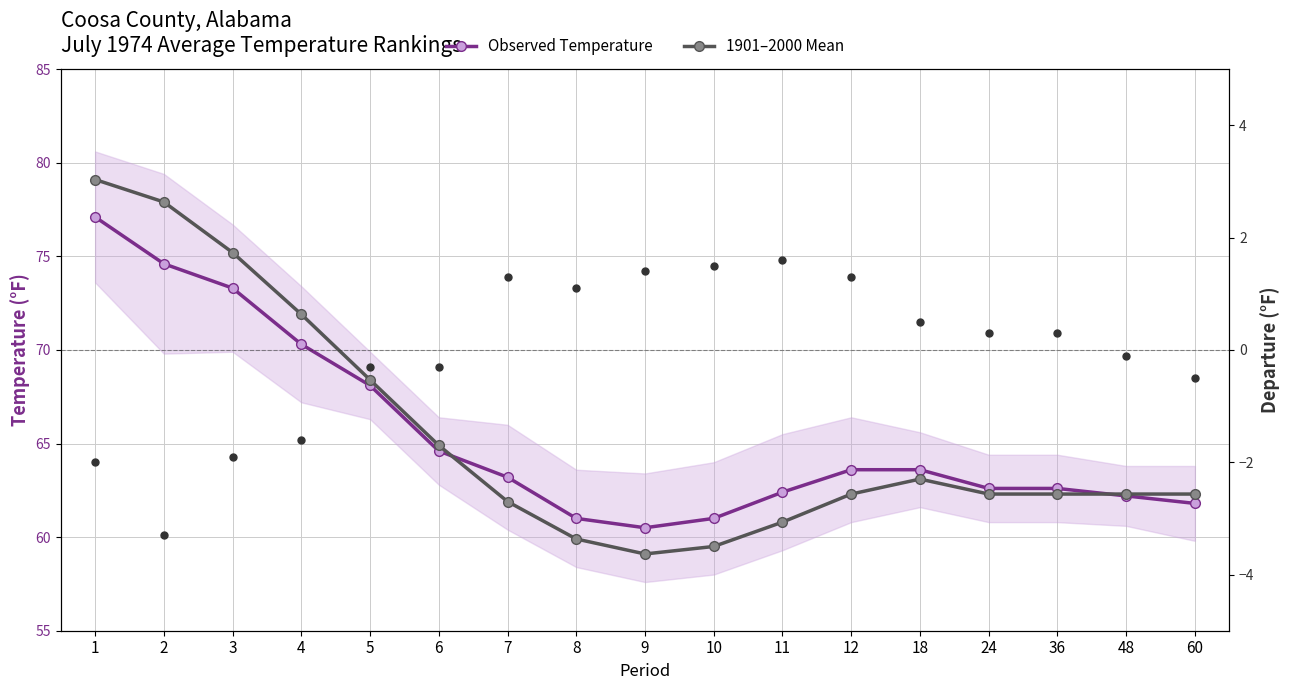

Between 10 and 11, which series saw the biggest shift?

Observed Temperature